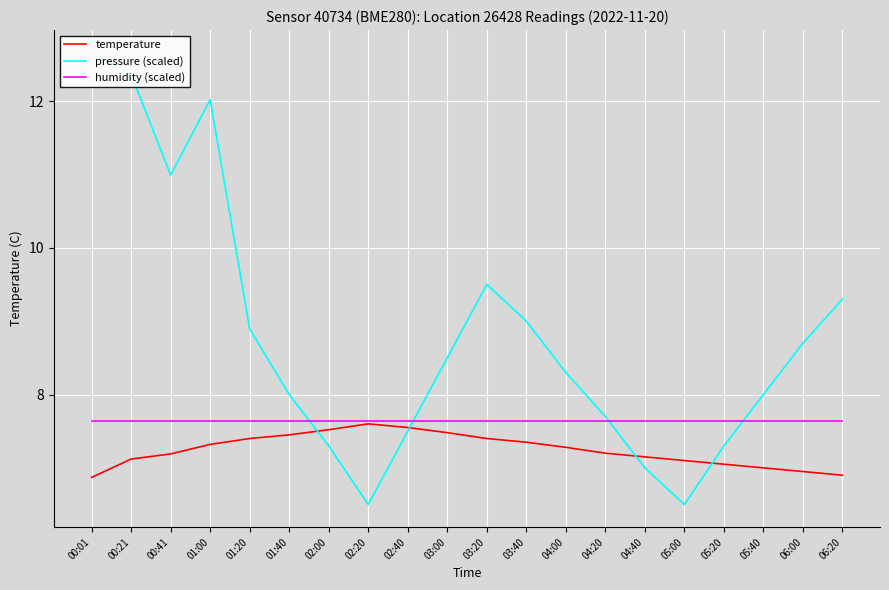

Reading right to left, list all the values displayed in this chart.

temperature: 6.9	7.0	7.0	7.0	7.1	7.2	7.2	7.3	7.3	7.4	7.5	7.5	7.6	7.5	7.5	7.4	7.3	7.2	7.1	6.9
pressure (scaled): 9.3	8.7	8.0	7.3	6.5	7.0	7.7	8.3	9.0	9.5	8.5	7.5	6.5	7.3	8.0	8.9	12.0	11.0	12.4	12.7
humidity (scaled): 7.6	7.6	7.6	7.6	7.6	7.6	7.6	7.6	7.6	7.6	7.6	7.6	7.6	7.6	7.6	7.6	7.6	7.6	7.6	7.6